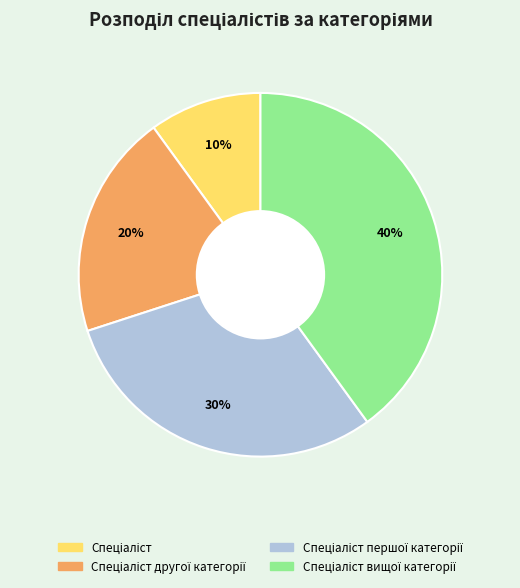

To the nearest percent, what is the difference between the largest and smallest slice percentages?

30%